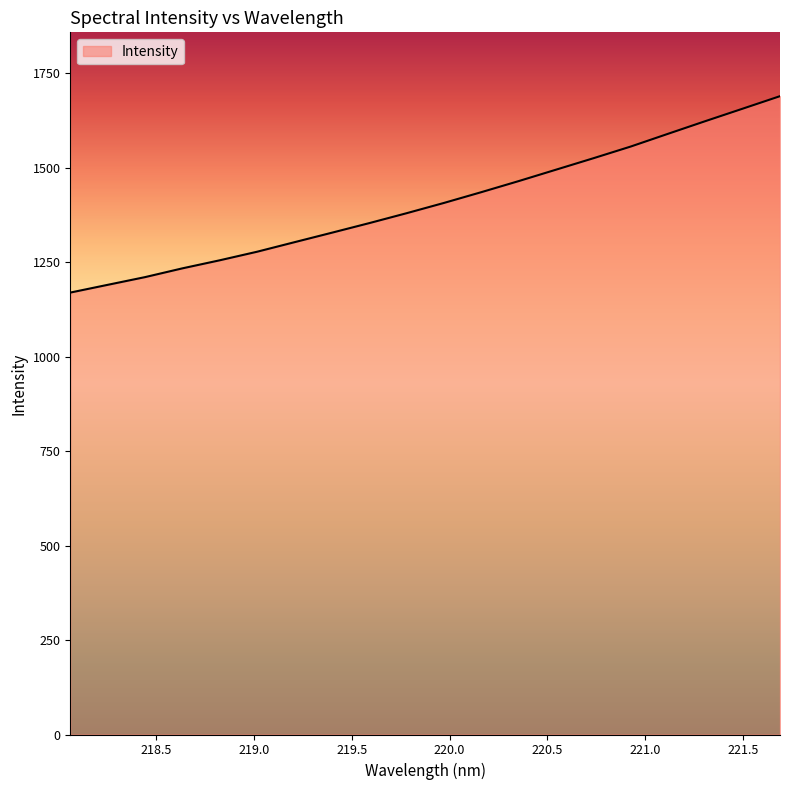

What is the difference between the maximum and minimum values?

520.0